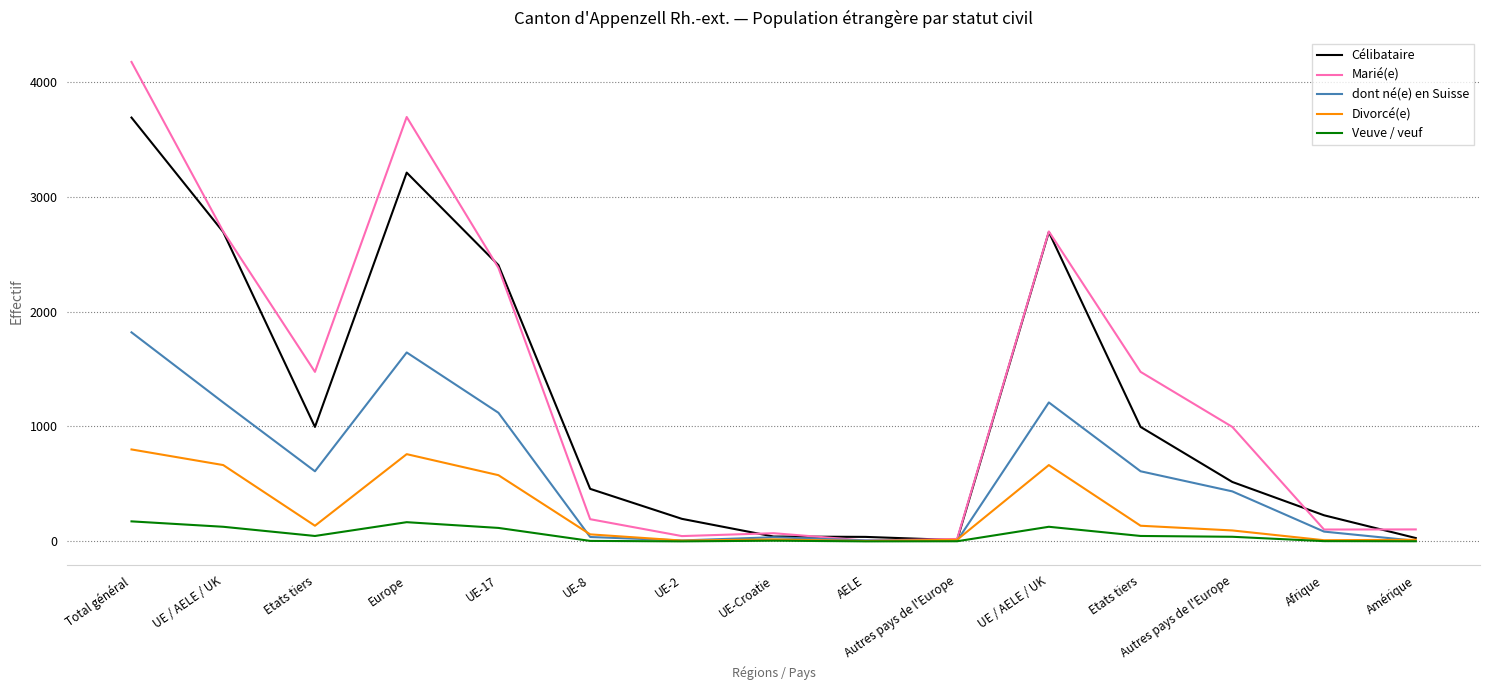

What is the difference between the maximum and minimum values in the Veuve / veuf series?

174